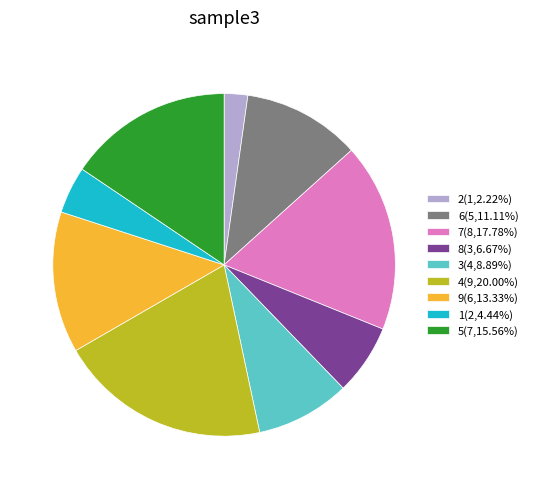

The 8 slice represents 7% of the pie. True or false?

True